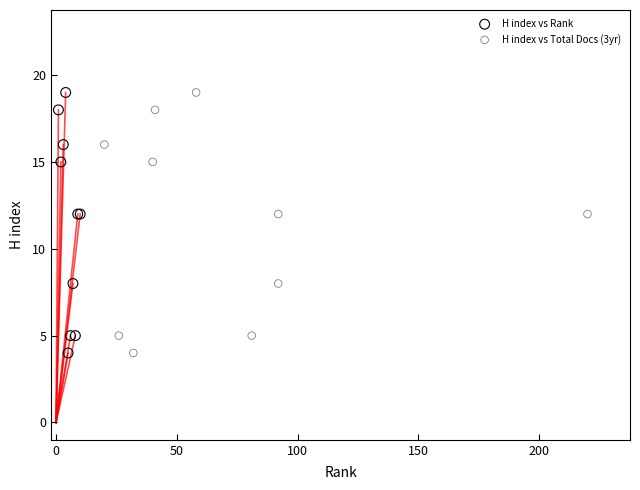

What are all the series names shown in the legend?

H index vs Rank, H index vs Total Docs (3yr)